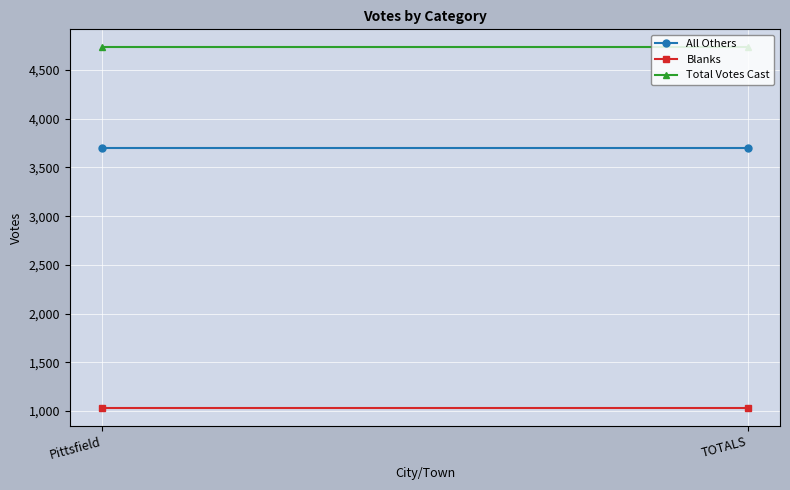

Read the Total Votes Cast value at Pittsfield.

4734